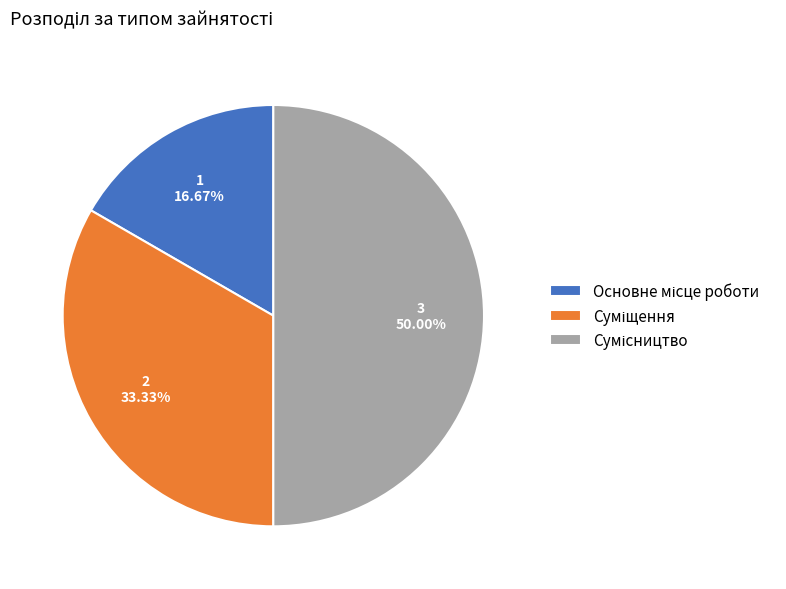

The Сумісництво slice represents 58% of the pie. True or false?

False